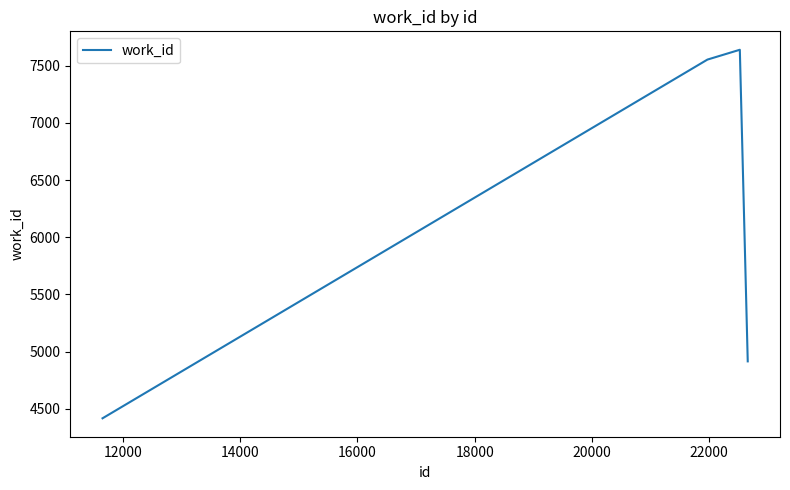

True or false: there are more than 1 points higher than both neighbors.

False